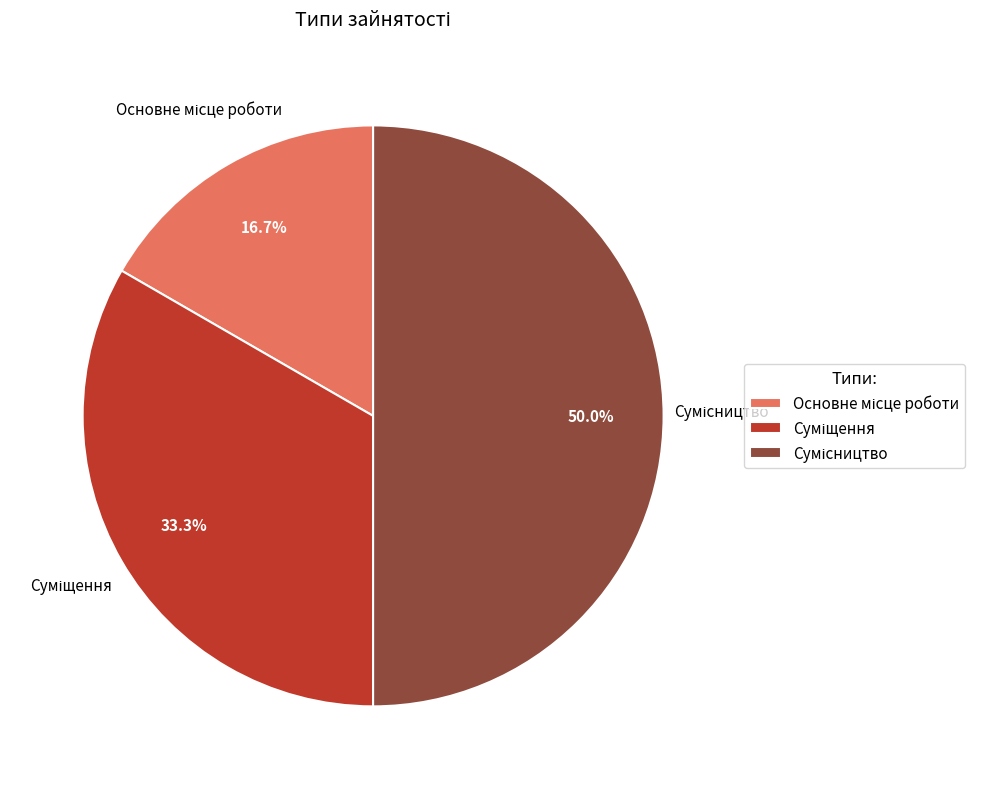

To the nearest percent, what is the difference between the largest and smallest slice percentages?

33%